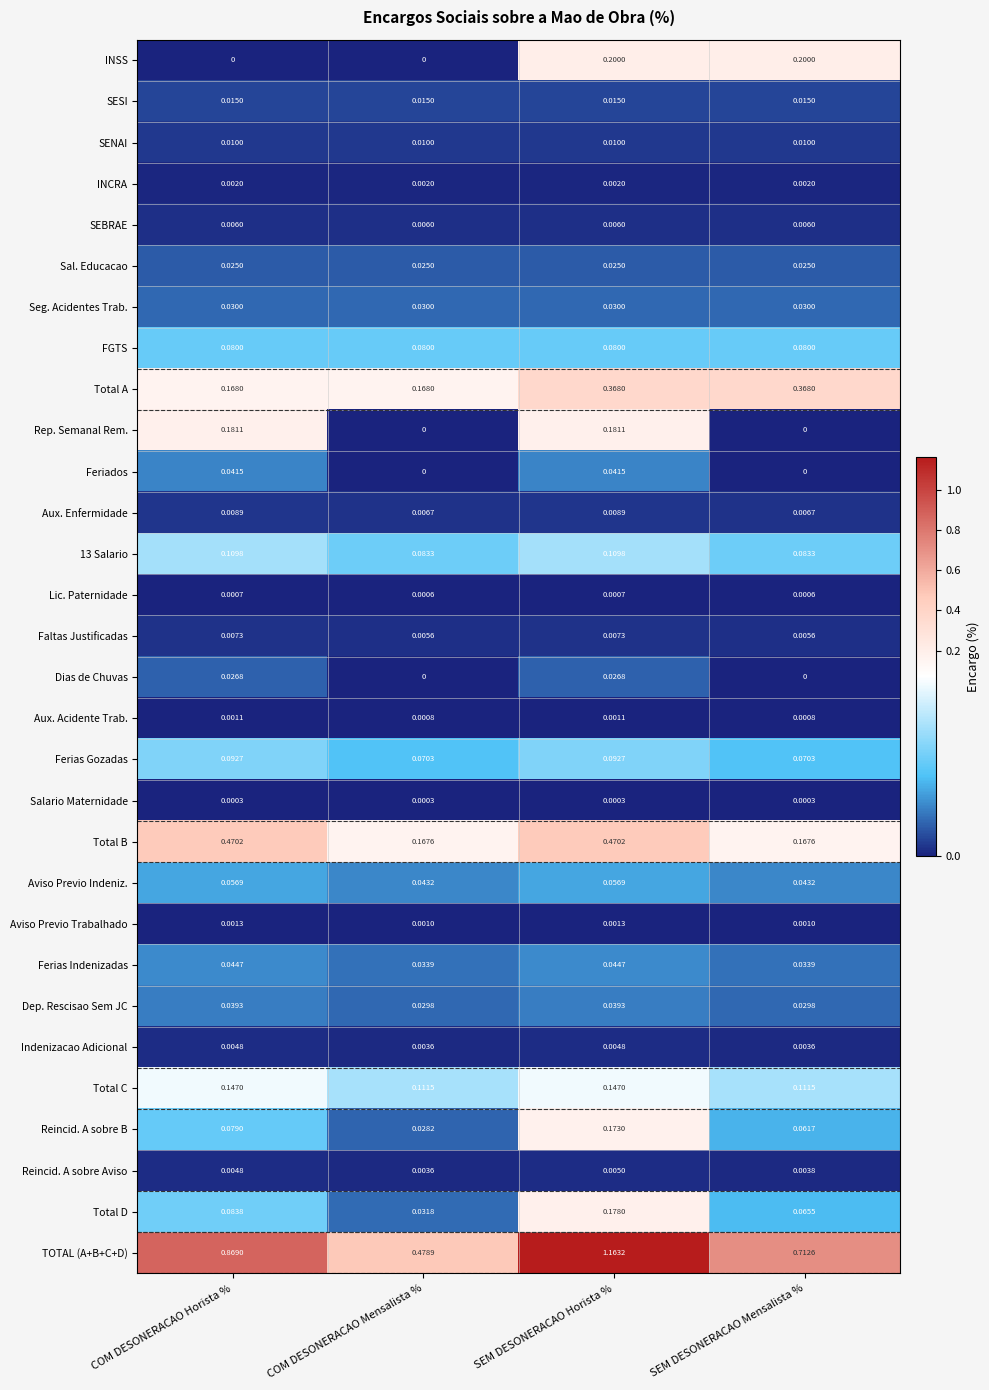

Which series has the largest range (max minus min)?

TOTAL (A+B+C+D)